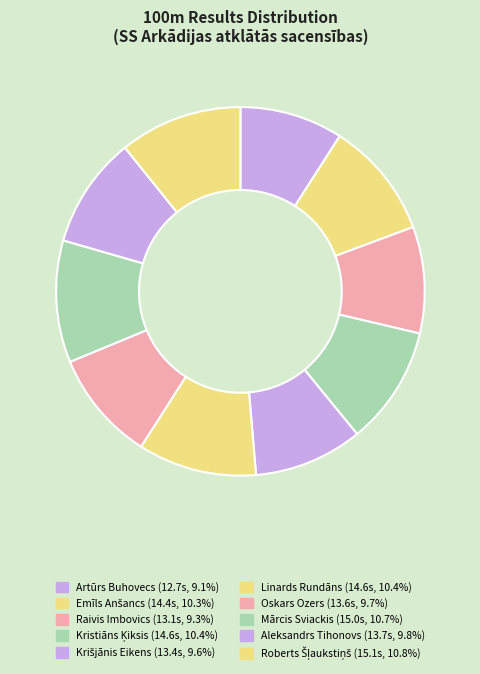

Is there a majority slice in this chart?

No